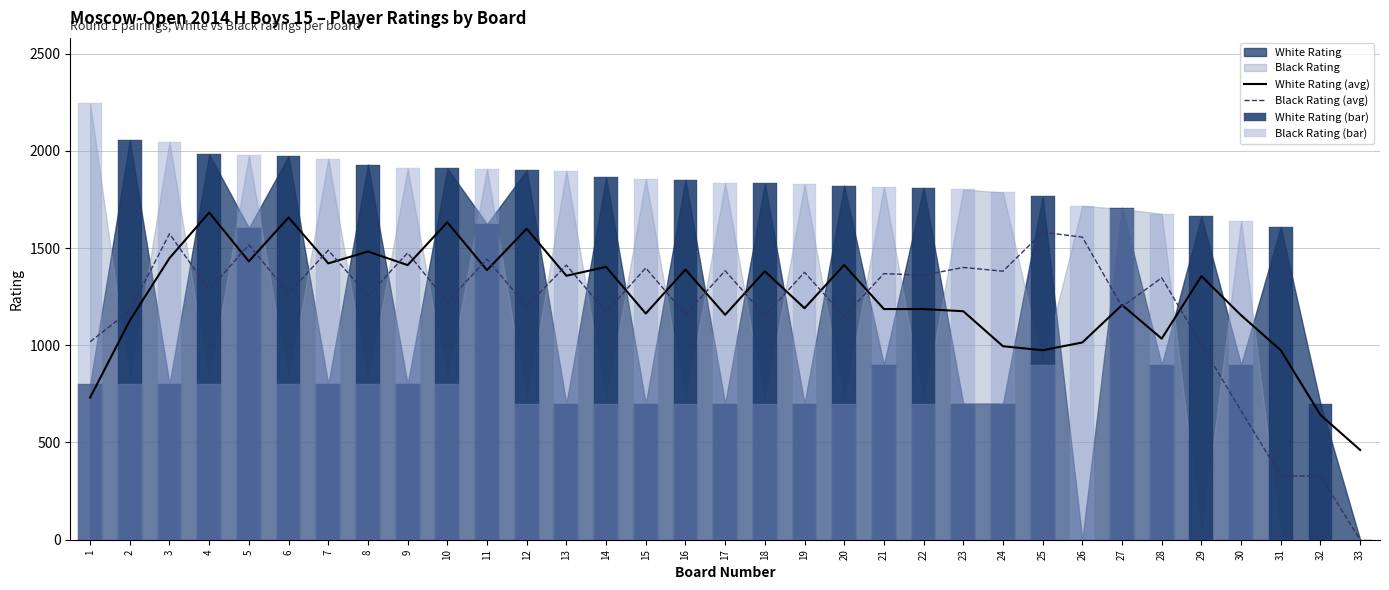

What is the sum of the Black Rating (bar) values at 29 and 25?

900.0